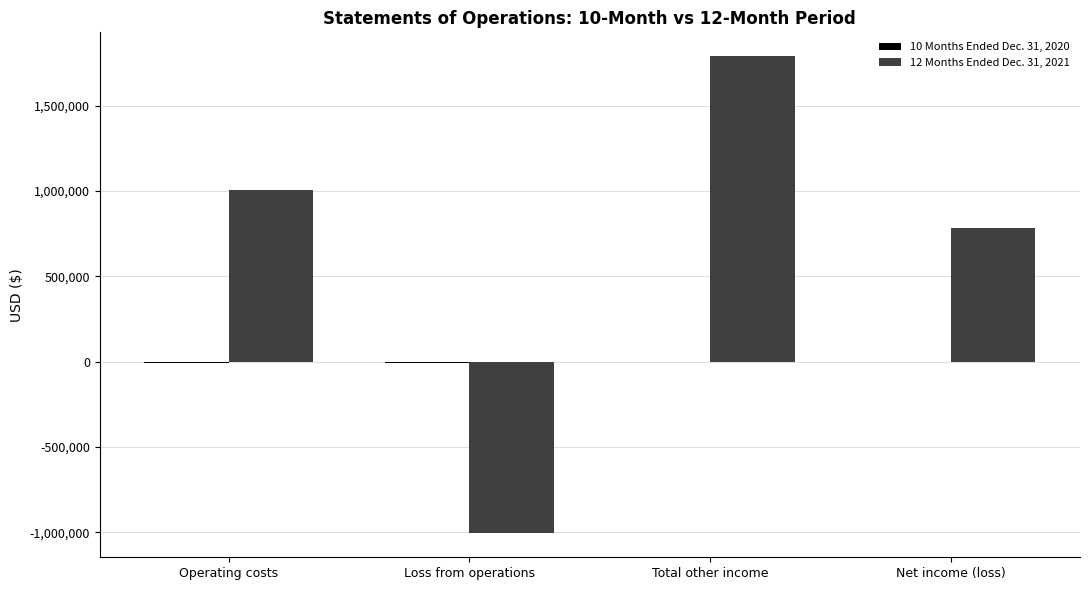

Is it true that 12 Months Ended Dec. 31, 2021 equals 1005498 at Operating costs?

True